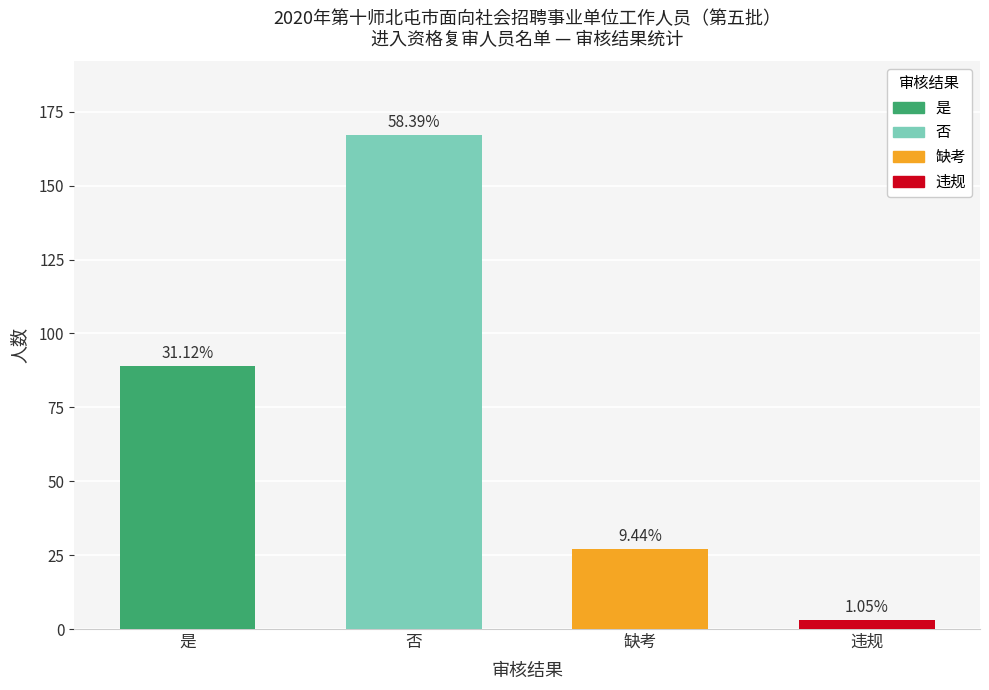

What is the value of the 1st bar from the left?

89